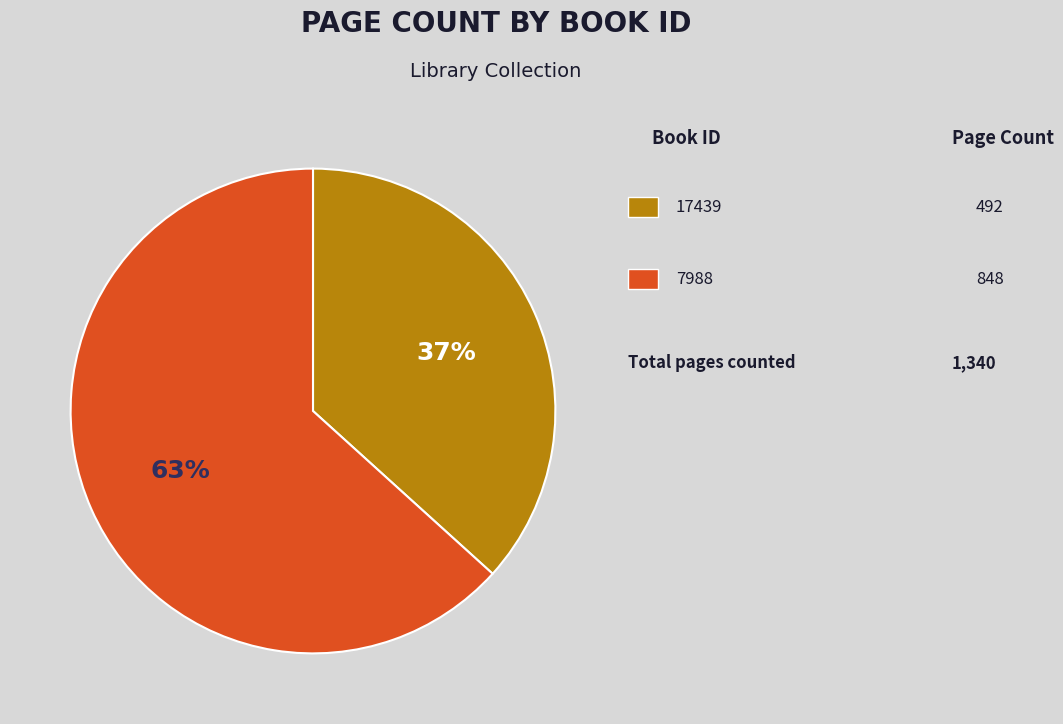

To the nearest percent, what is the average slice percentage?

50%